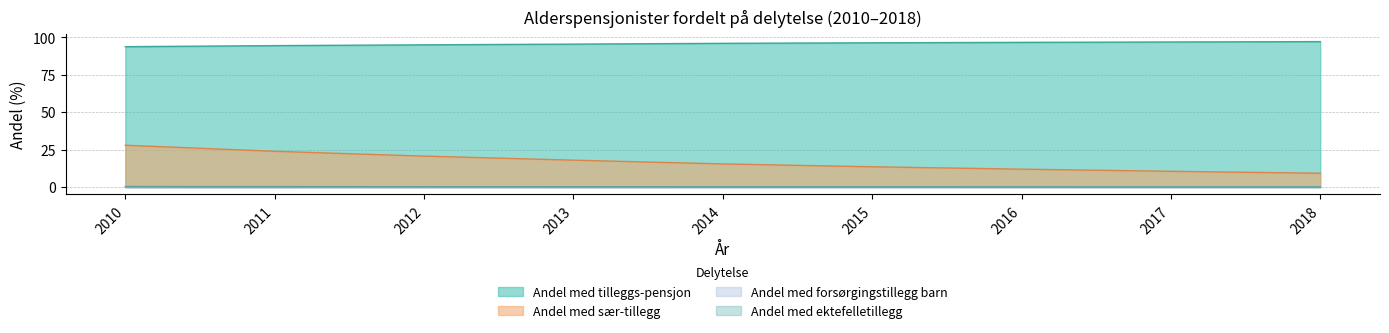

What is the difference between the highest and lowest values at 2016?

96.5